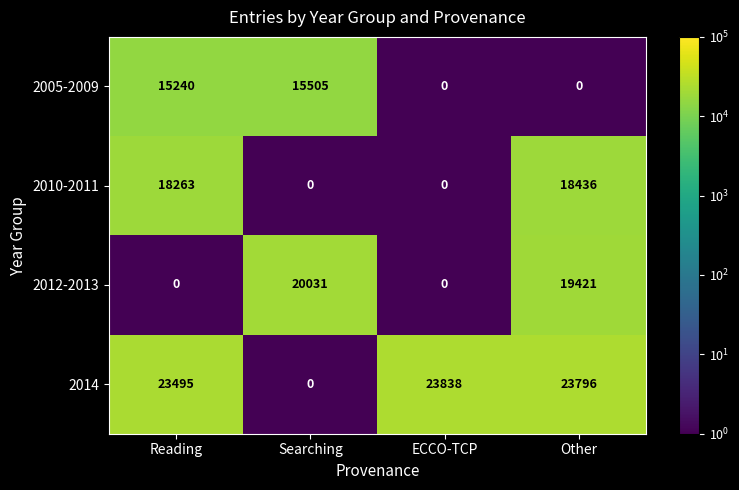

What is the average value of the 2012-2013 series?

9863